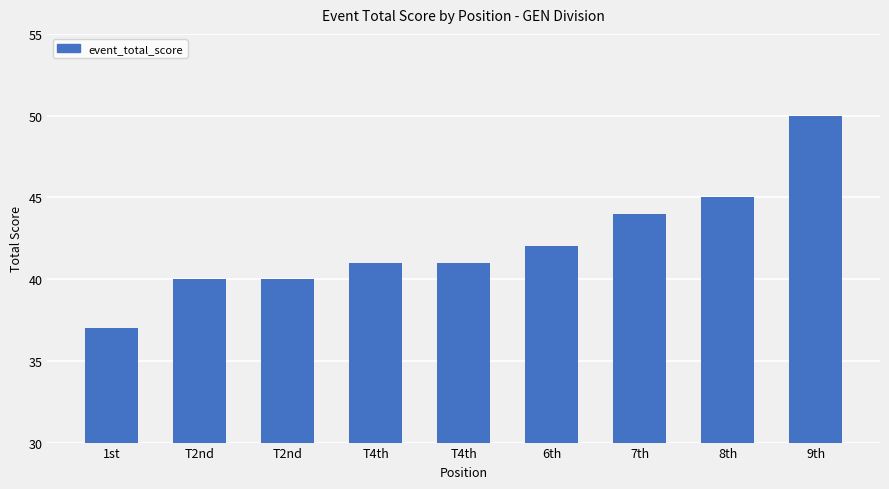

At which category does the chart reach its peak across all series?

9th